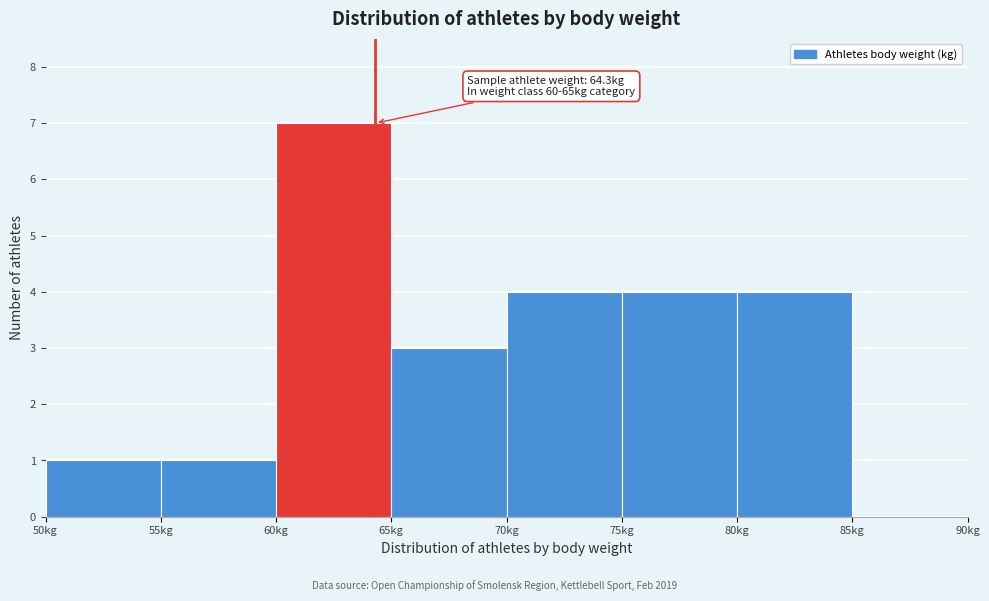

Over which range of the x-axis is the bar tallest?

60 to 65